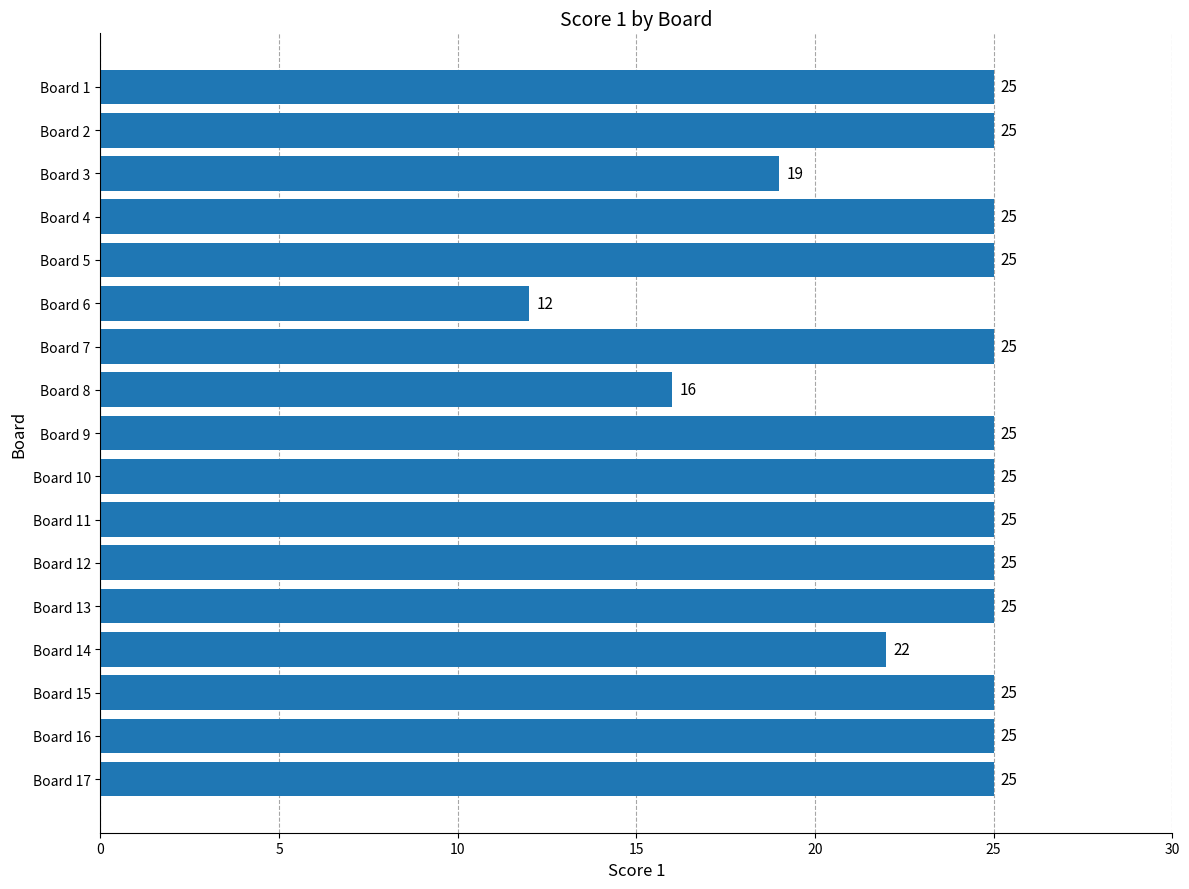

How many distinct data groups are displayed?

1